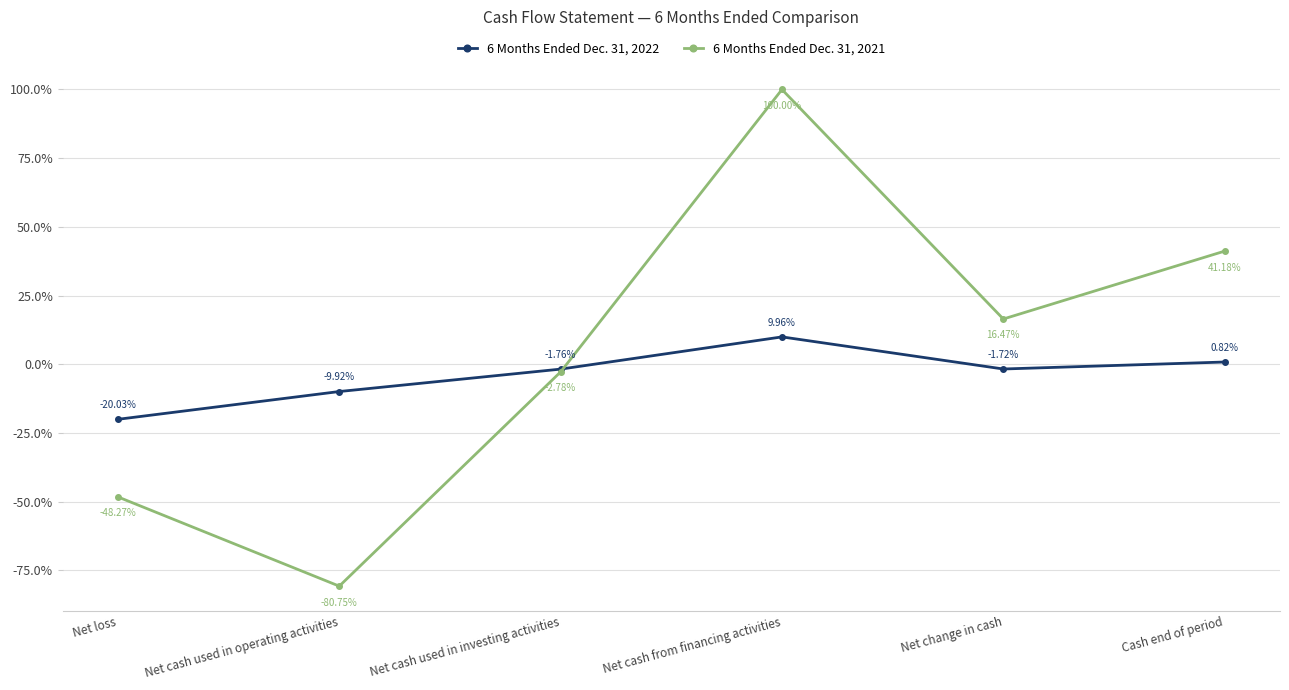

At how many categories does at least one series exceed 0?

3